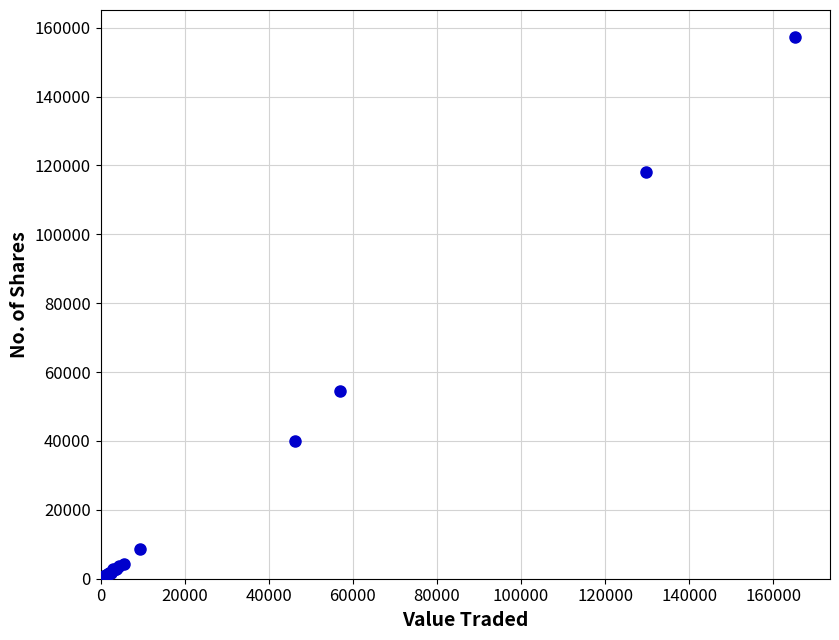

What Y value in the scatter plot is closest to 78642?

54520